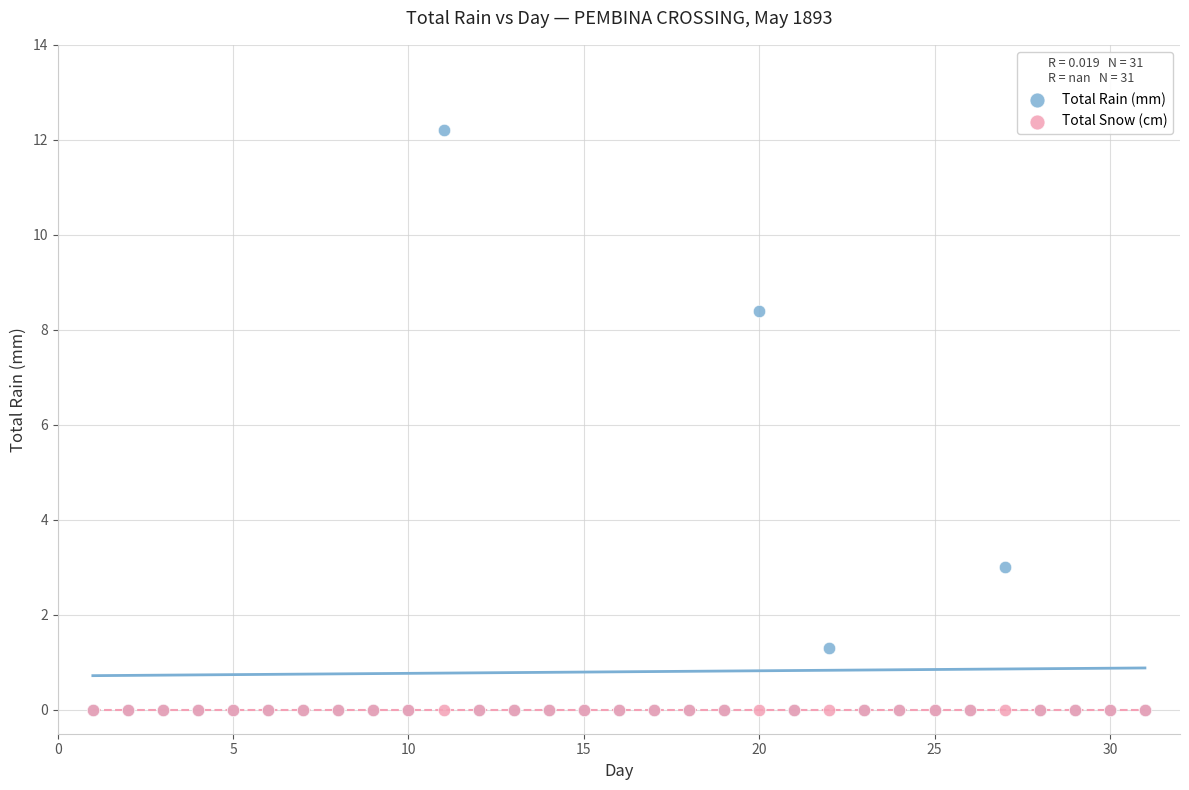

In the Total Rain (mm) series, what Y value is closest to 6?

8.4